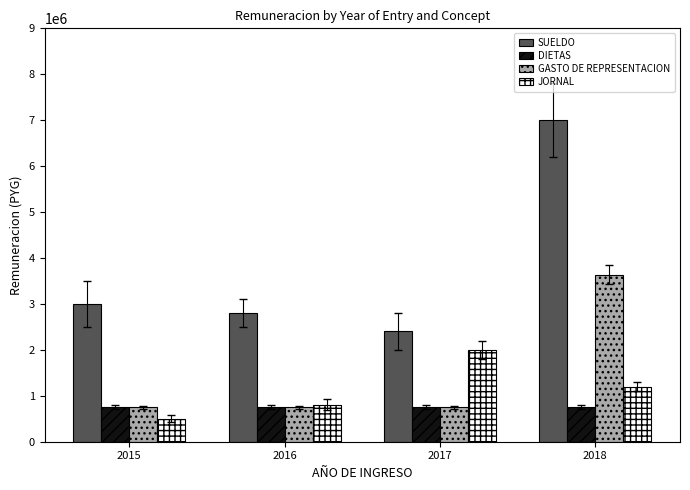

What is the sum of the JORNAL values at 2016 and 2017?

2800000